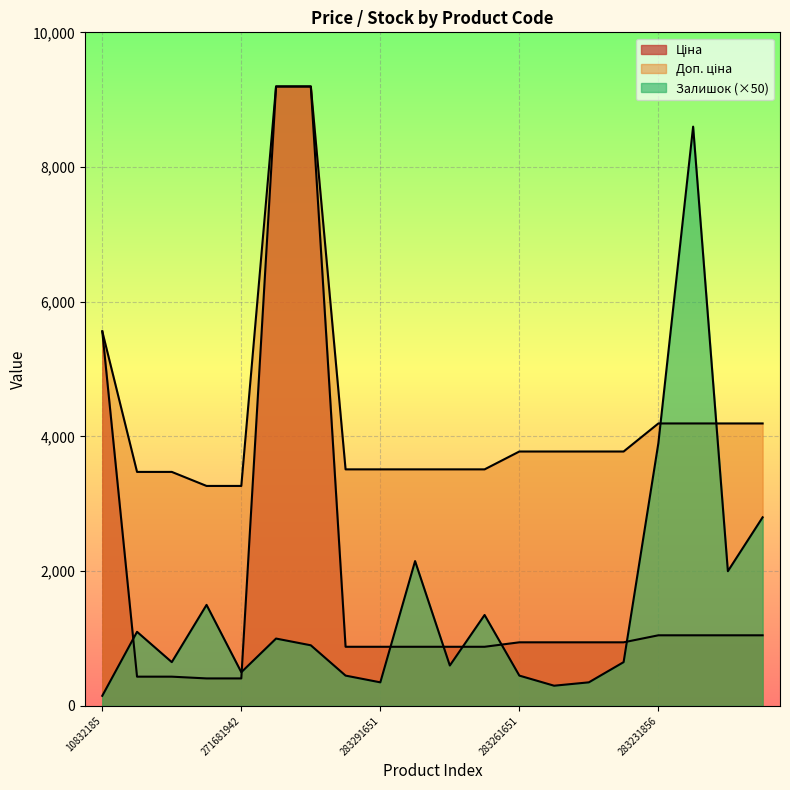

What is the label of the 13th point from the right?

283291856